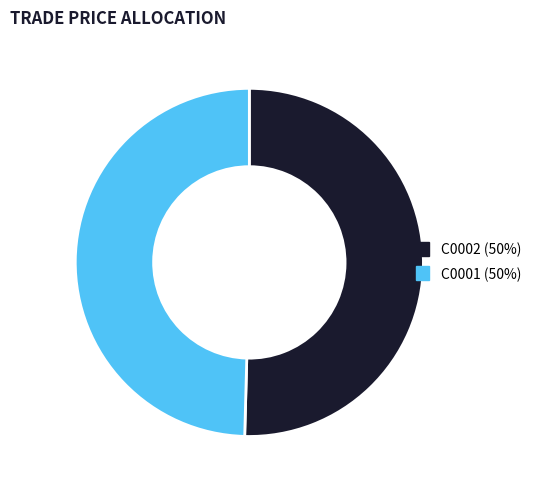

What is the smallest slice in the pie chart?

C0001